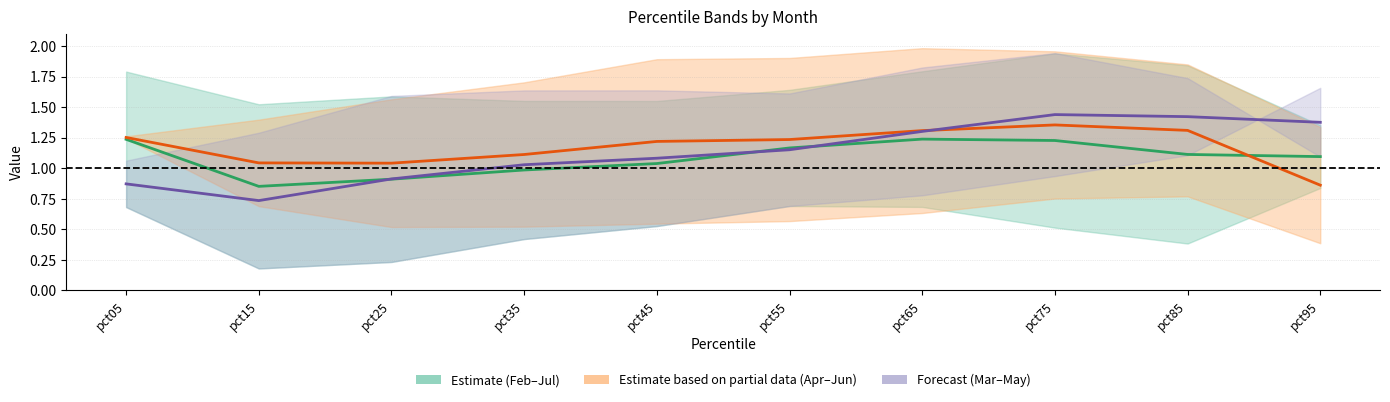

Reading right to left, what are all the values shown in this chart?

Feb–Jul midline: pct95=1.1	pct85=1.1	pct75=1.2	pct65=1.2	pct55=1.2	pct45=1.0	pct35=1.0	pct25=0.9	pct15=0.9	pct05=1.2
Apr–Jun midline: pct95=0.9	pct85=1.3	pct75=1.4	pct65=1.3	pct55=1.2	pct45=1.2	pct35=1.1	pct25=1.0	pct15=1.0	pct05=1.3
Mar–May midline: pct95=1.4	pct85=1.4	pct75=1.4	pct65=1.3	pct55=1.2	pct45=1.1	pct35=1.0	pct25=0.9	pct15=0.7	pct05=0.9